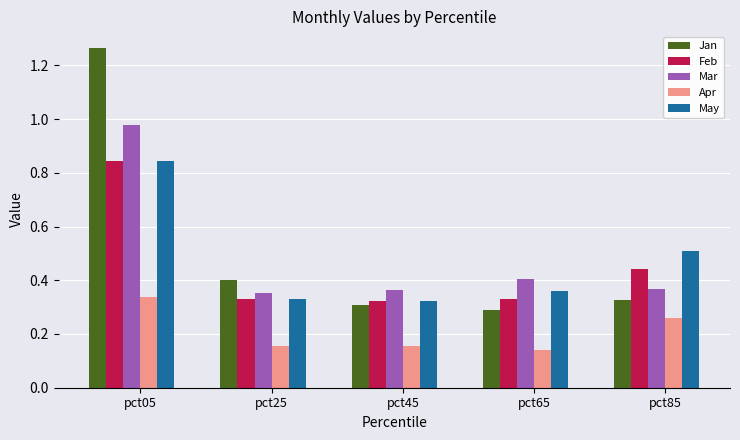

What is the sum of the May values at pct85 and pct05?

1.4